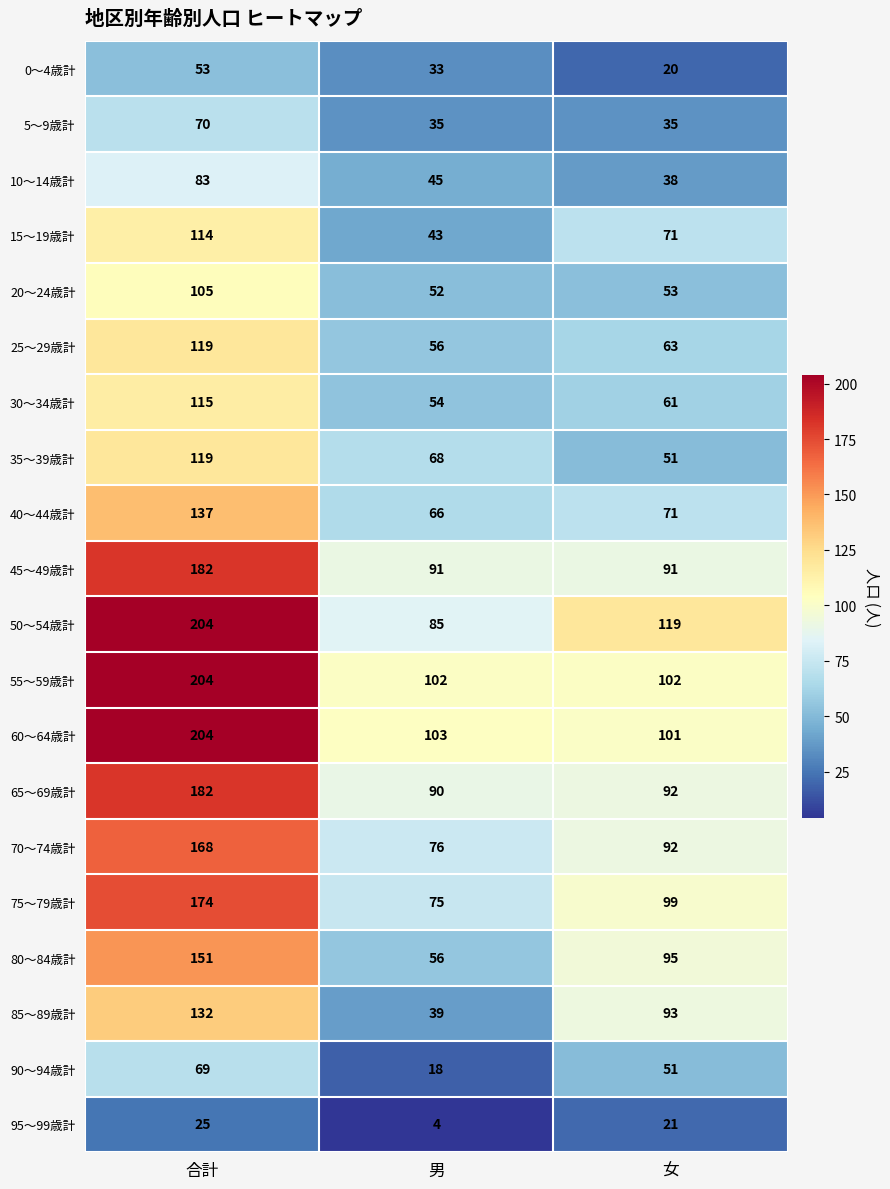

At which label does 35～39歳計 reach its peak?

合計